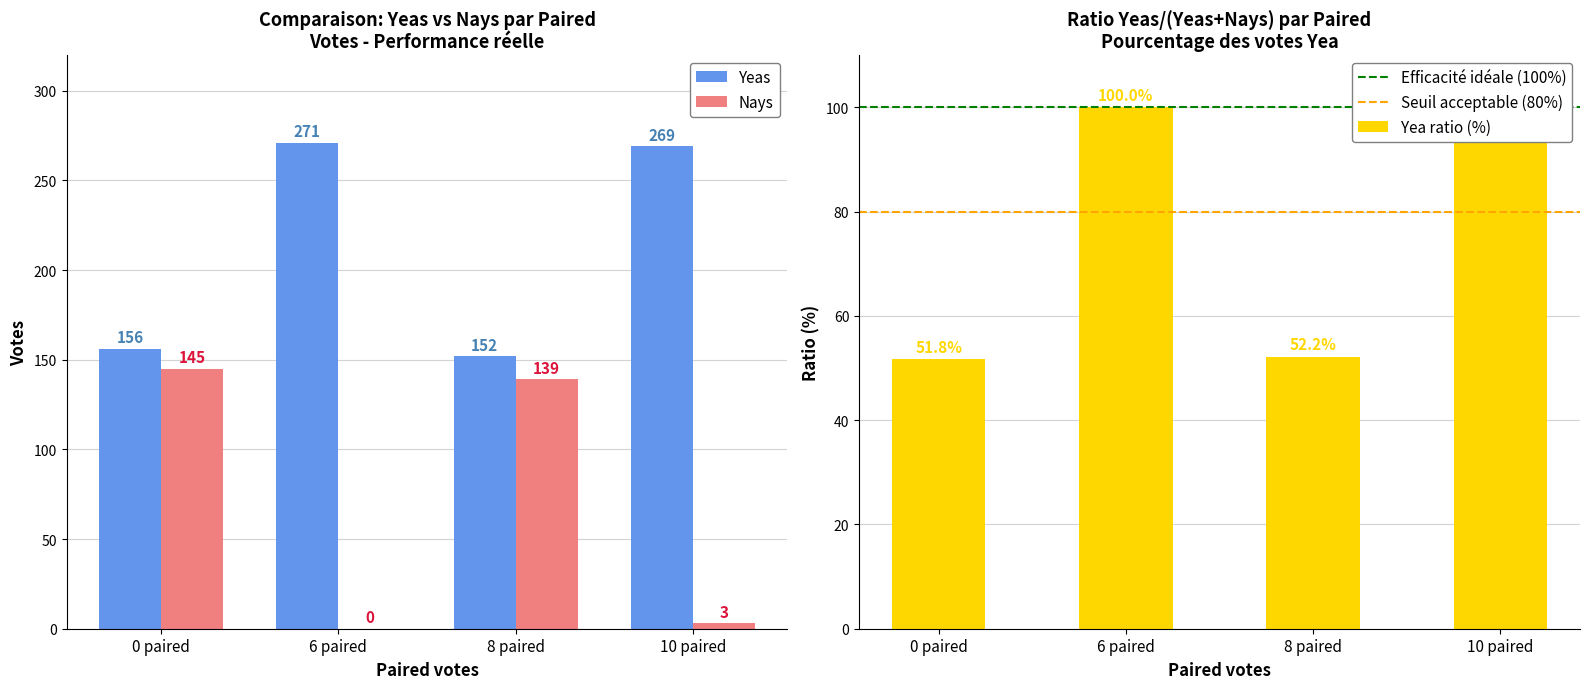

Where does the Yeas series first go above 269?

6 paired